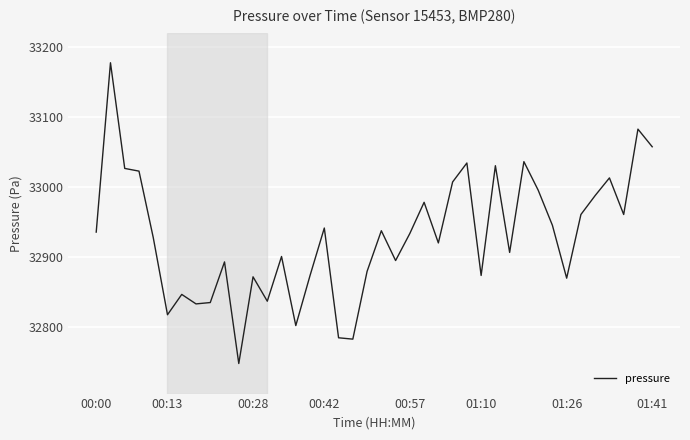

What is the greatest value displayed?

33177.1